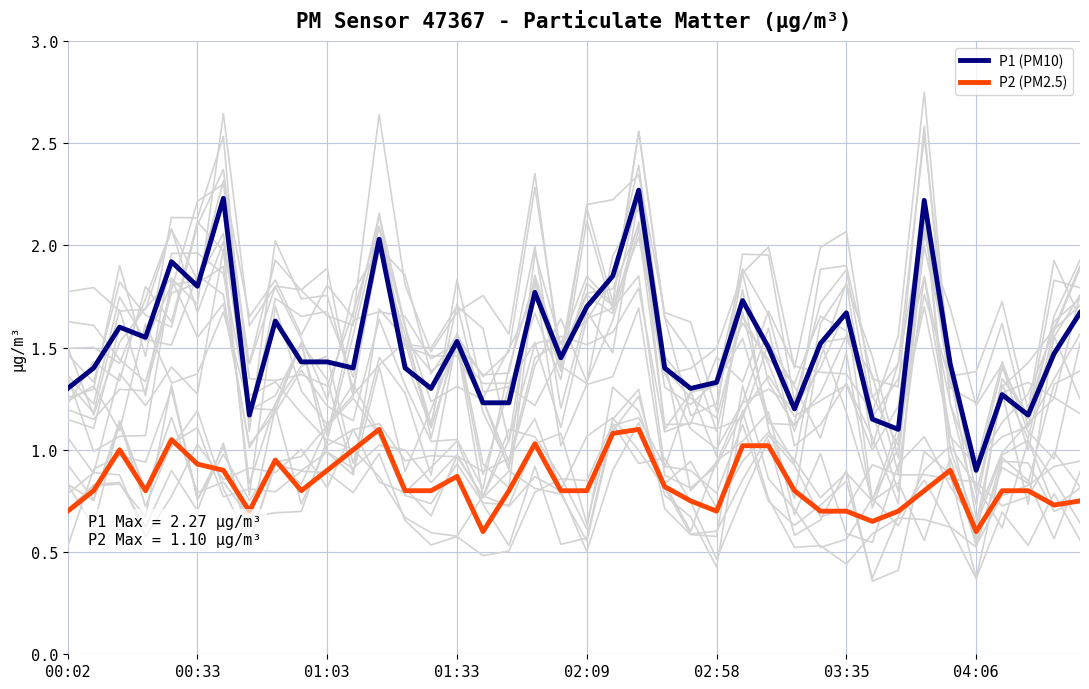

Rank the series by their maximum value, from highest to lowest.

P1 (PM10), P2 (PM2.5)